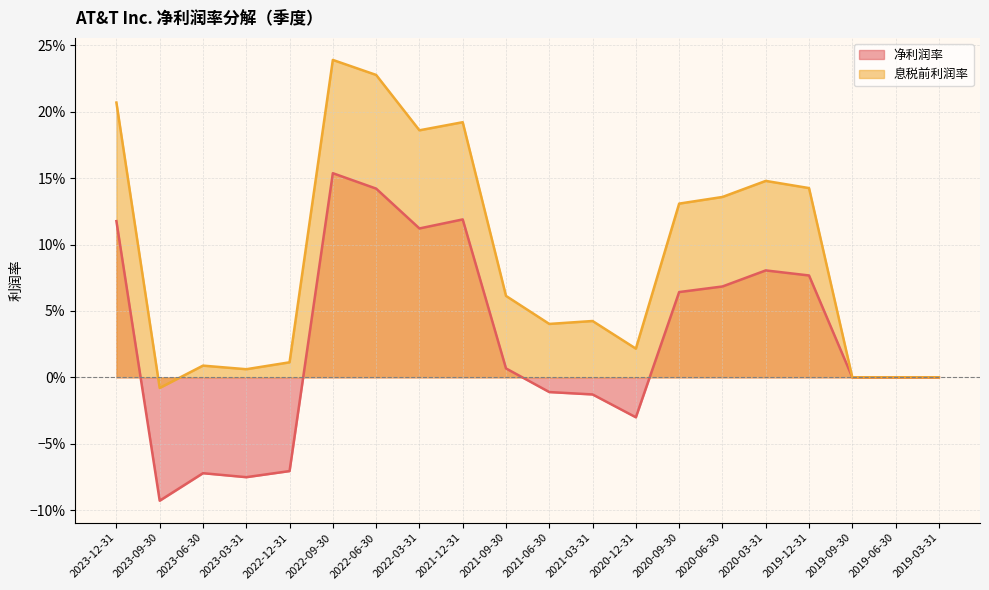

Reading left to right, what are all the values shown in this chart?

净利润率: 2023-12-31=0.1	2023-09-30=-0.1	2023-06-30=-0.1	2023-03-31=-0.1	2022-12-31=-0.1	2022-09-30=0.2	2022-06-30=0.1	2022-03-31=0.1	2021-12-31=0.1	2021-09-30=0.0	2021-06-30=-0.0	2021-03-31=-0.0	2020-12-31=-0.0	2020-09-30=0.1	2020-06-30=0.1	2020-03-31=0.1	2019-12-31=0.1	2019-09-30=0.0	2019-06-30=0.0	2019-03-31=0.0
息税前利润率: 2023-12-31=0.2	2023-09-30=-0.0	2023-06-30=0.0	2023-03-31=0.0	2022-12-31=0.0	2022-09-30=0.2	2022-06-30=0.2	2022-03-31=0.2	2021-12-31=0.2	2021-09-30=0.1	2021-06-30=0.0	2021-03-31=0.0	2020-12-31=0.0	2020-09-30=0.1	2020-06-30=0.1	2020-03-31=0.1	2019-12-31=0.1	2019-09-30=0.0	2019-06-30=0.0	2019-03-31=0.0